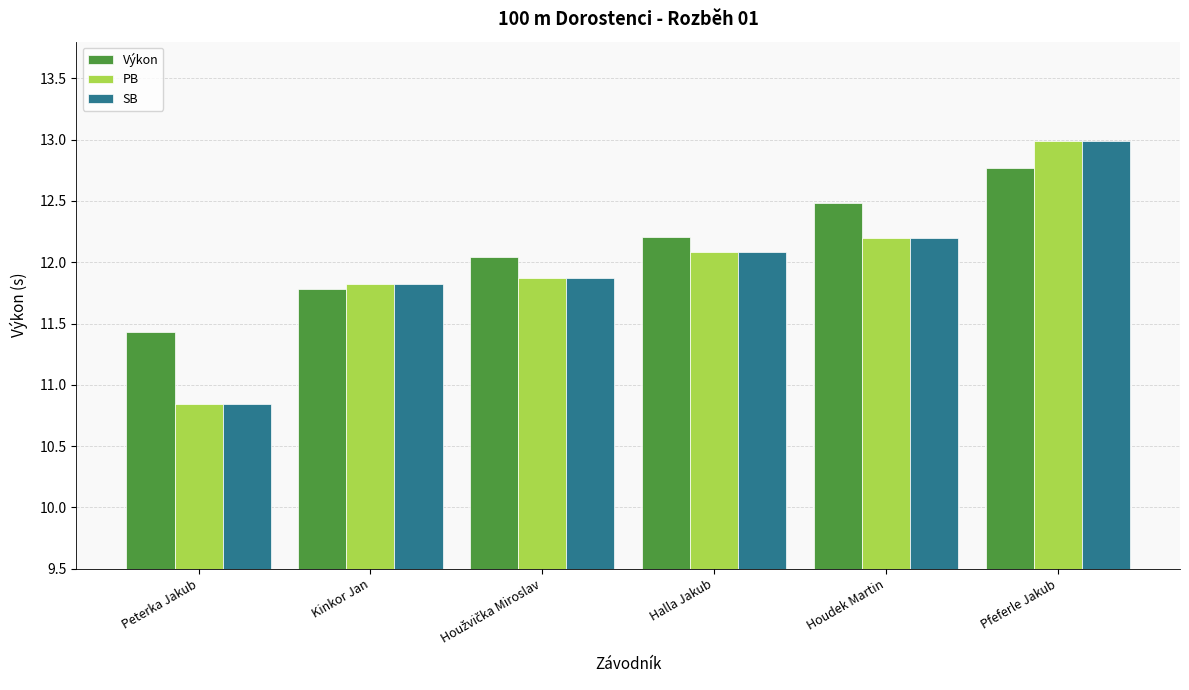

How many bars are there in total?

18